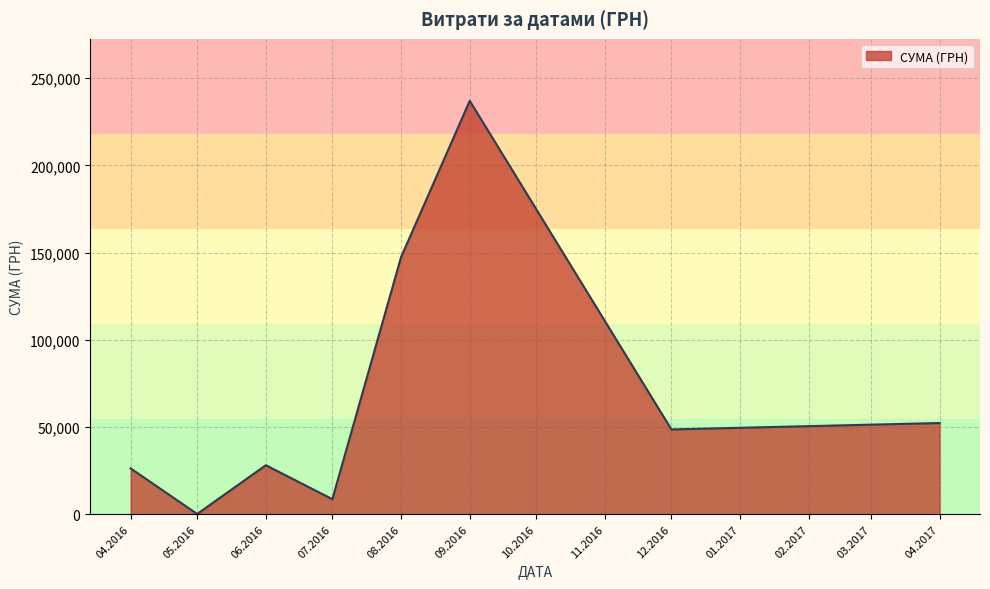

The value at 12.2016 is 48589.0. True or false?

True